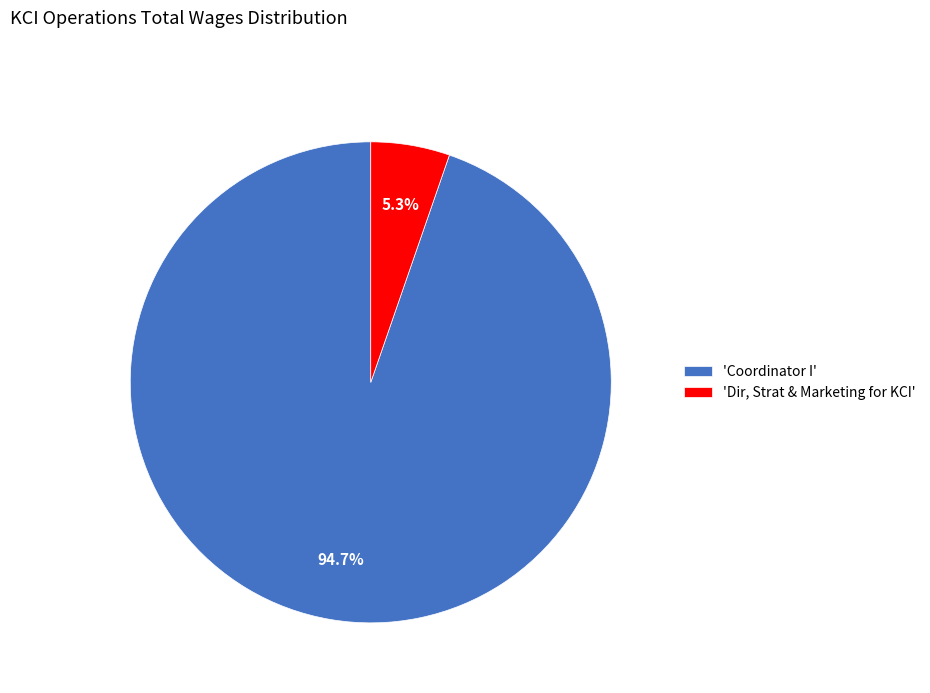

Rank the categories by value from lowest to highest.

'Dir, Strat & Marketing for KCI', 'Coordinator I'